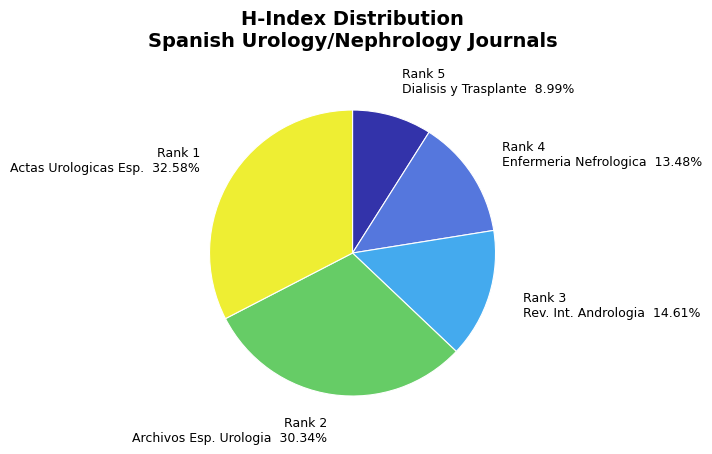

Which slice is the largest?

Rank 1 Actas Urologicas Esp.